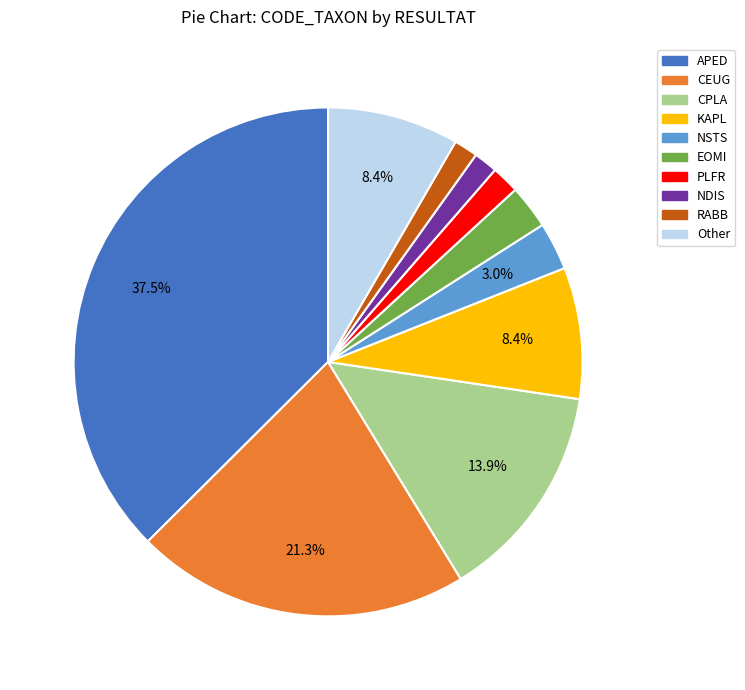

Between PLFR and NSTS, which is larger?

NSTS